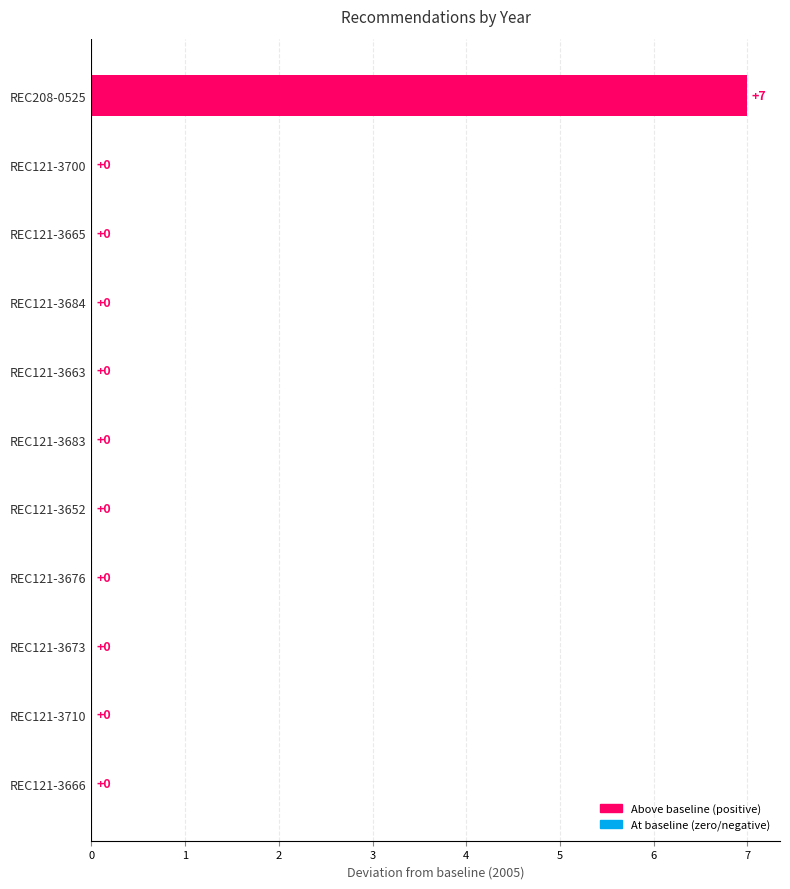

What is the greatest value displayed?

7